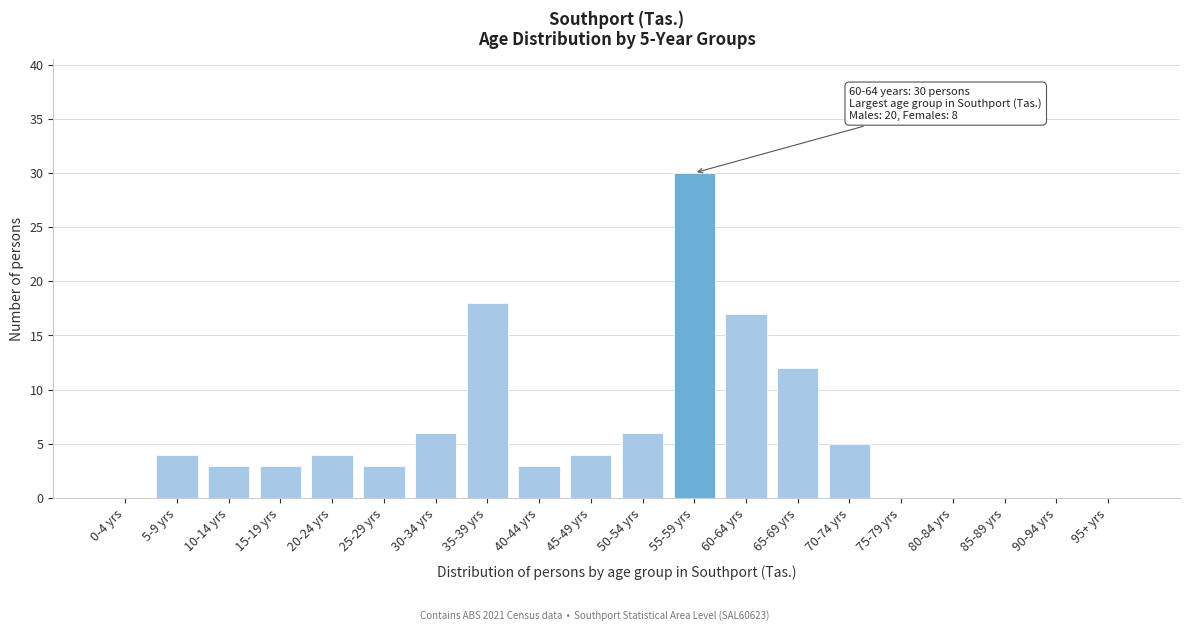

Reading left to right, extract all data points from this chart.

0-4 yrs=0	5-9 yrs=4	10-14 yrs=3	15-19 yrs=3	20-24 yrs=4	25-29 yrs=3	30-34 yrs=6	35-39 yrs=18	40-44 yrs=3	45-49 yrs=4	50-54 yrs=6	55-59 yrs=30	60-64 yrs=17	65-69 yrs=12	70-74 yrs=5	75-79 yrs=0	80-84 yrs=0	85-89 yrs=0	90-94 yrs=0	95+ yrs=0